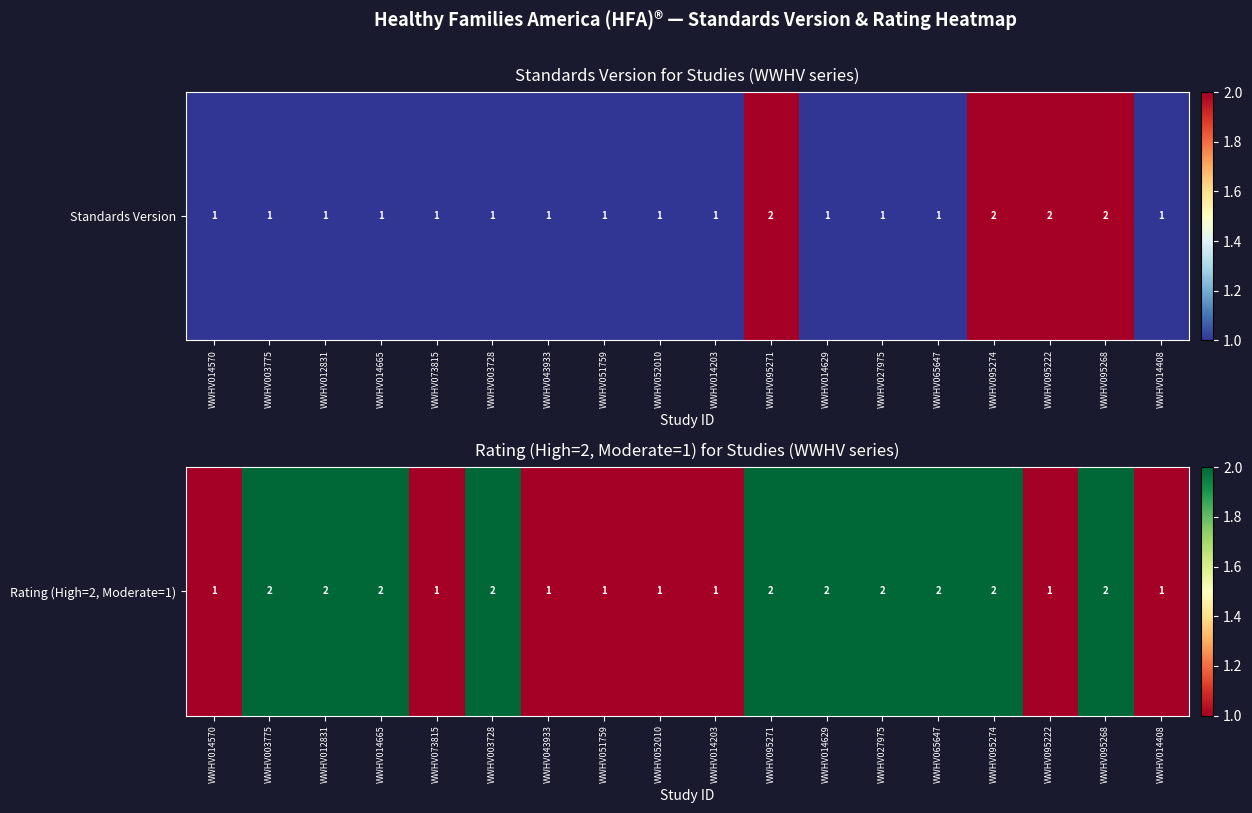

Rank the categories by value from lowest to highest.

WWHV014570, WWHV073815, WWHV043933, WWHV051759, WWHV052010, WWHV014203, WWHV095222, WWHV014408, WWHV003775, WWHV012831, WWHV014665, WWHV003728, WWHV095271, WWHV014629, WWHV027975, WWHV065647, WWHV095274, WWHV095268